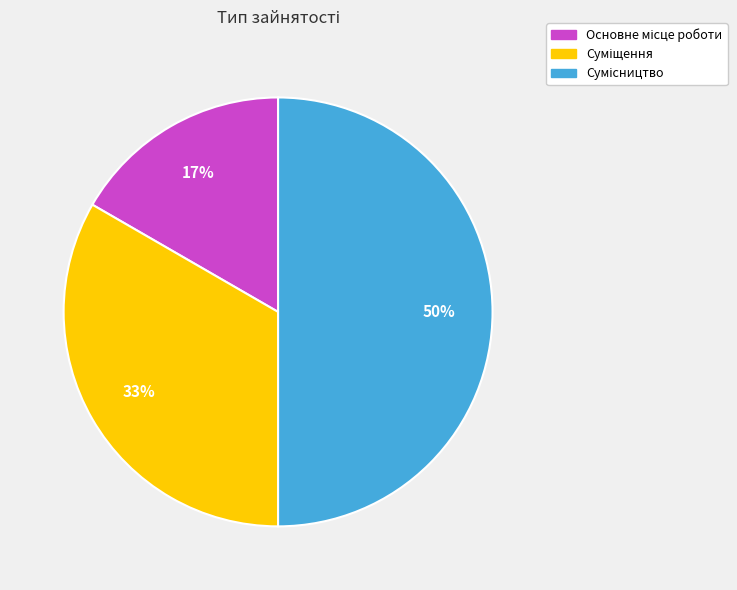

To the nearest percent, what is the difference between the largest and smallest slice percentages?

33%